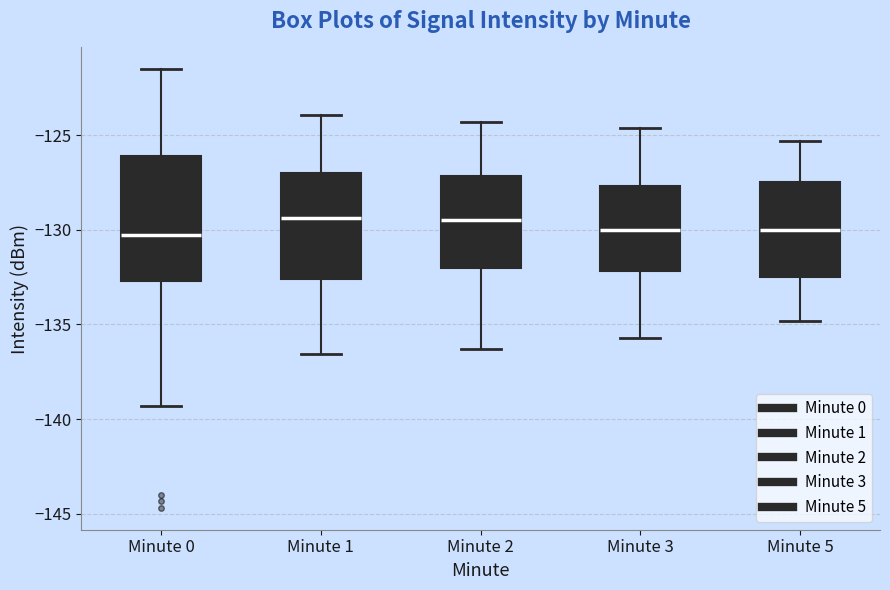

Which box is the tallest, from its lower edge to its upper edge?

Minute 0